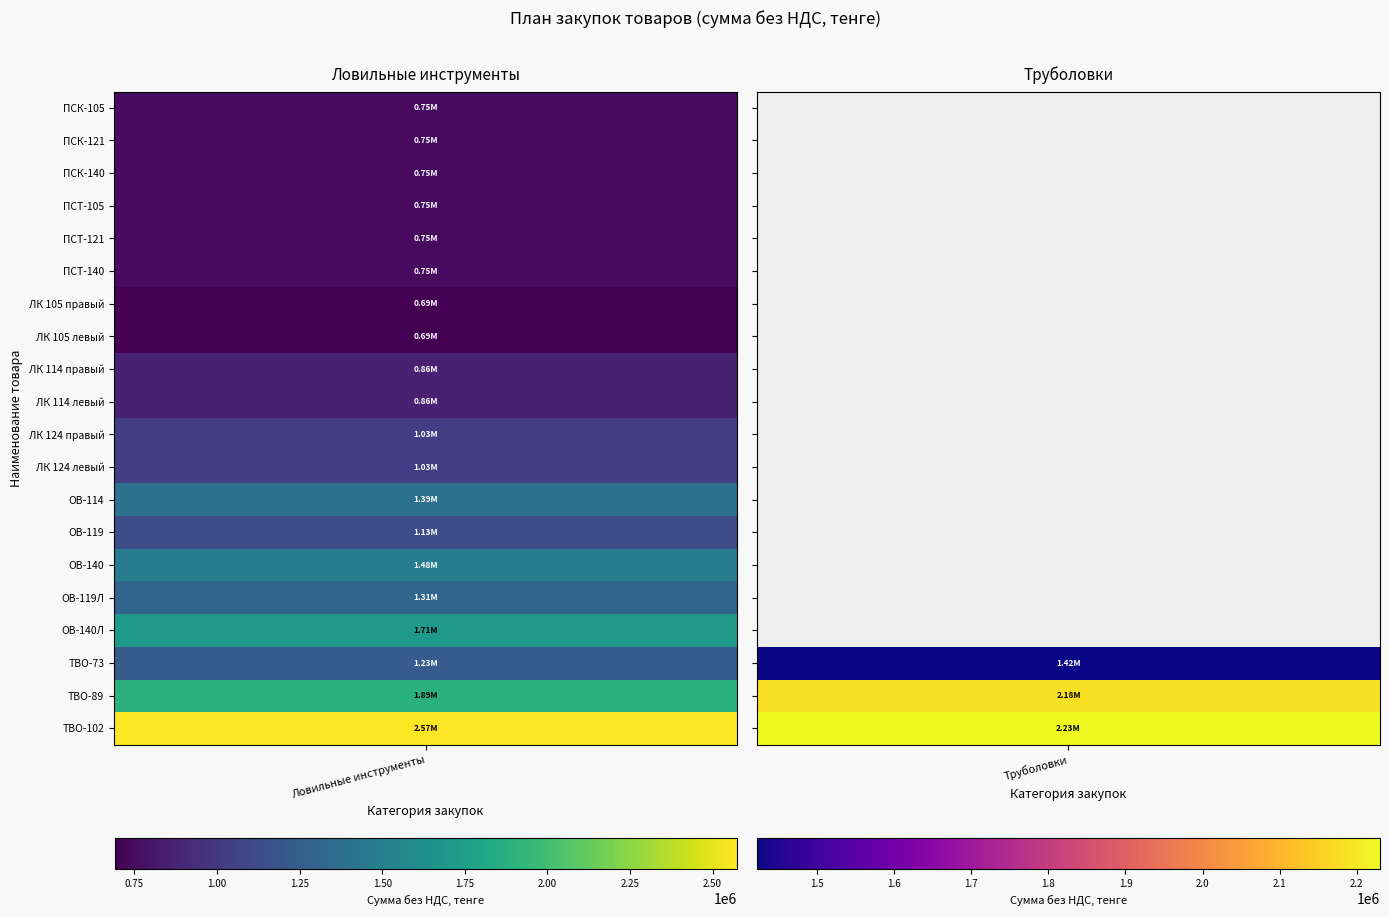

Which has a higher value, 6 or 15?

15